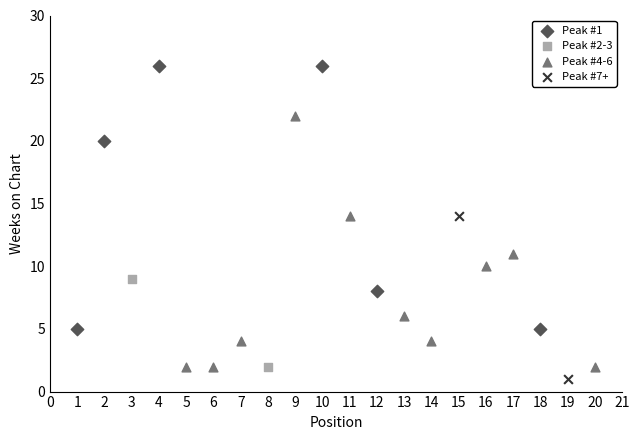

What are all the series names shown in the legend?

Peak #1, Peak #2-3, Peak #4-6, Peak #7+